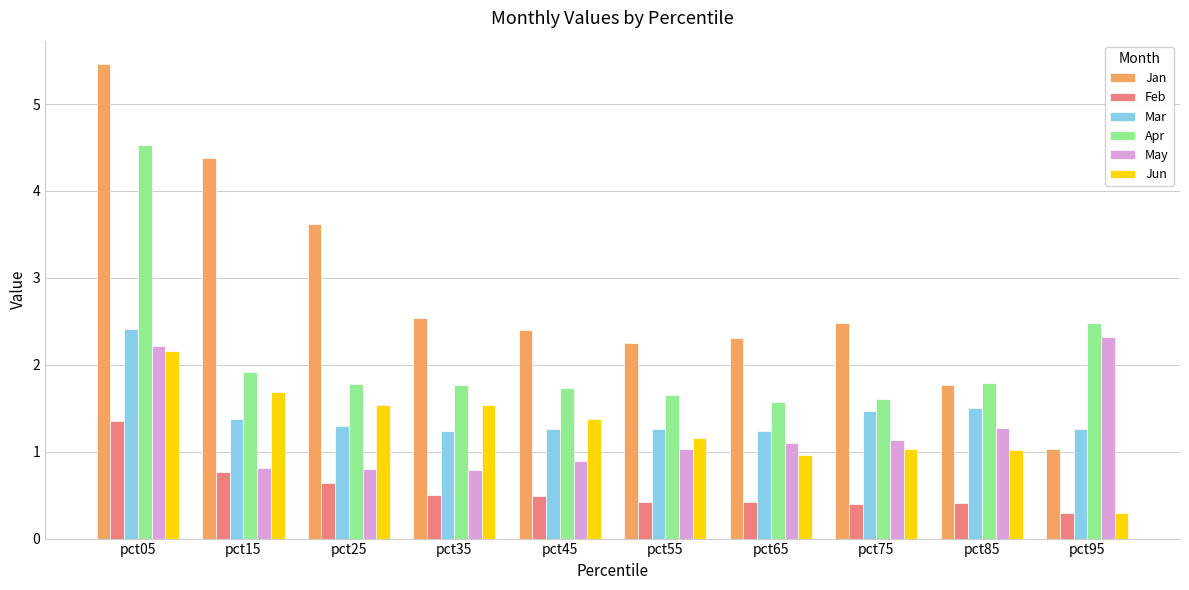

What is the approximate value of Jan at pct35?

2.5